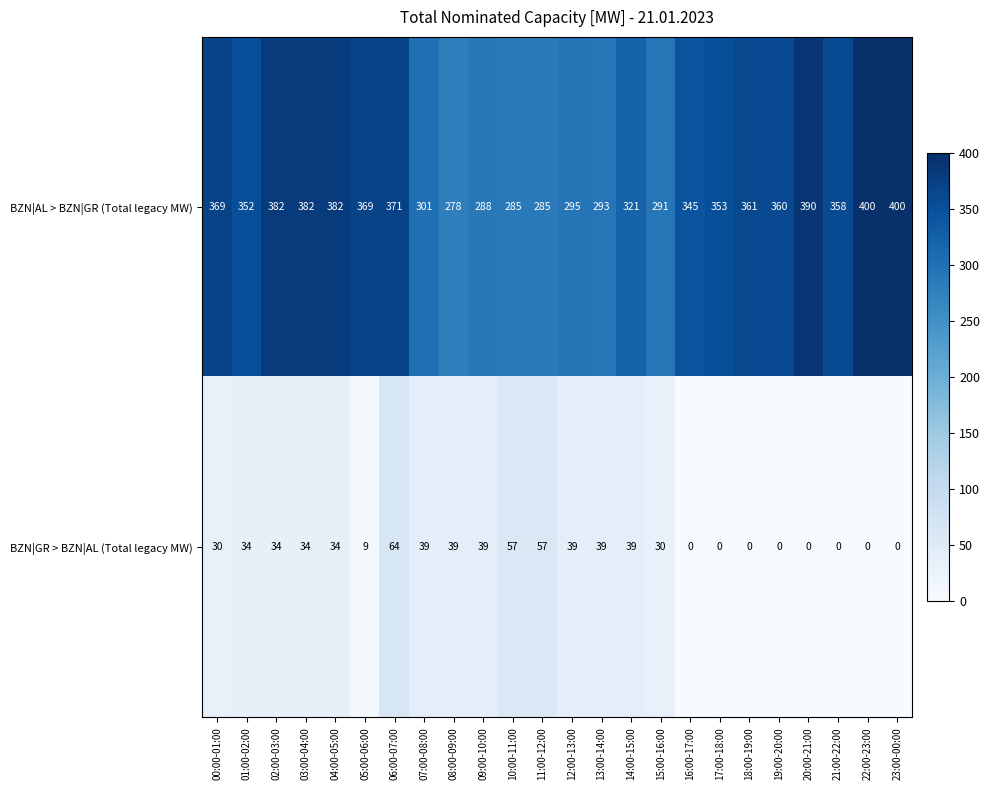

Which series changed the most between 00:00-01:00 and 13:00-14:00?

BZN|AL > BZN|GR (Total legacy MW)